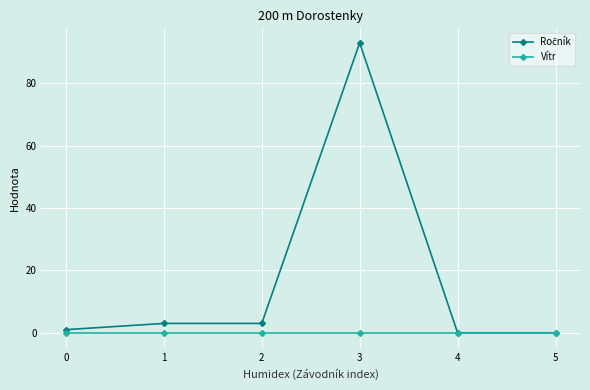

What is the maximum value shown in the chart?

93.0